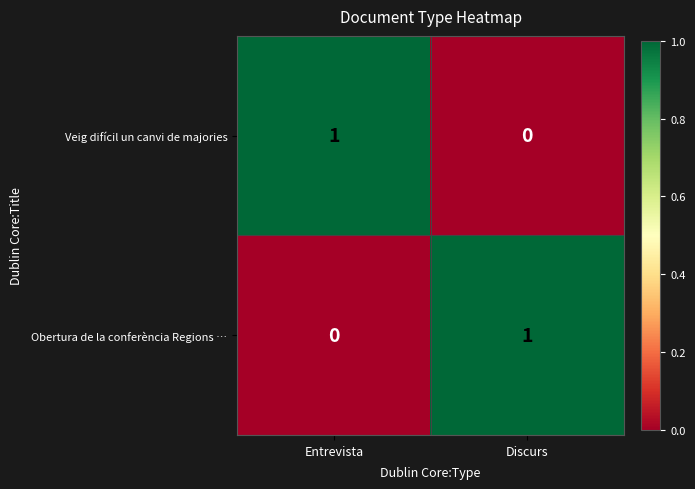

Which category has the lowest value in the Veig difícil un canvi de majories series?

Discurs